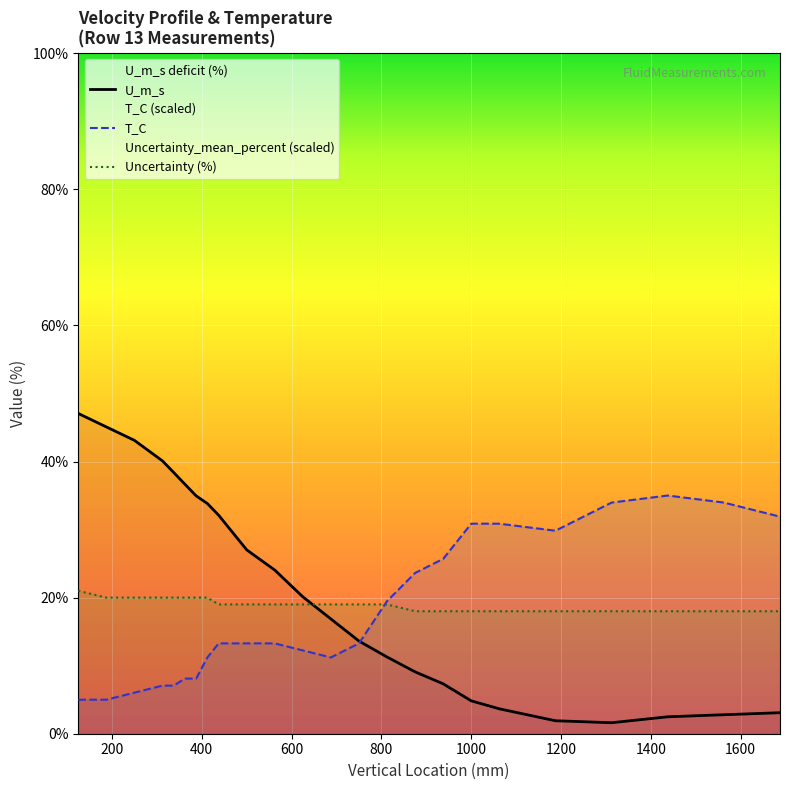

What is the value of the T_C point at the 3rd from the left?

6.0